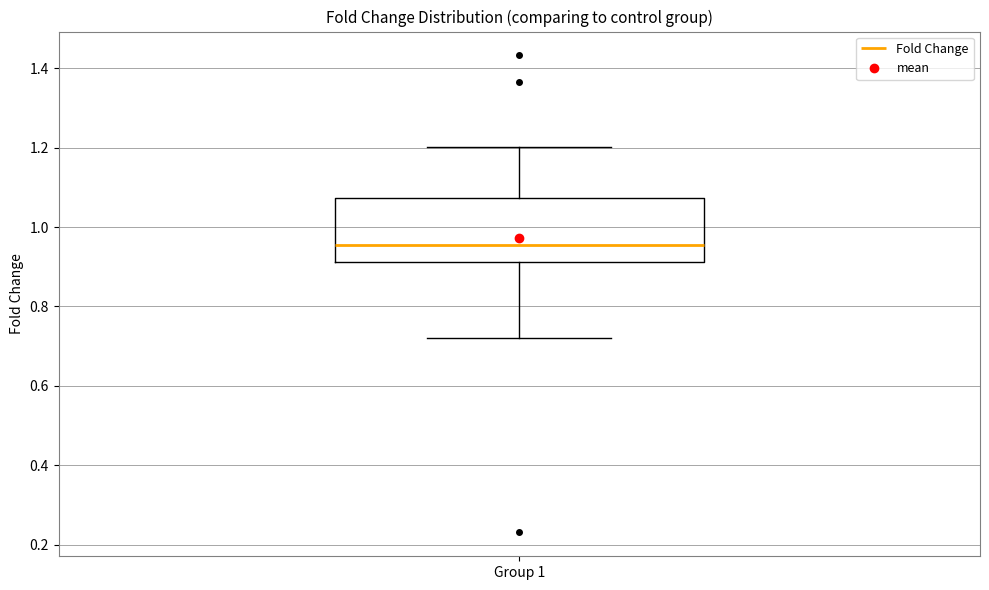

Read this box plot against the y-axis: the position of the median line, the range covered by the box, and the ends of both whiskers. The values are not printed on the chart, so give them approximately, as read against the axis.

median 0.96, box 0.92 to 1.08, whiskers 0.72 to 1.20